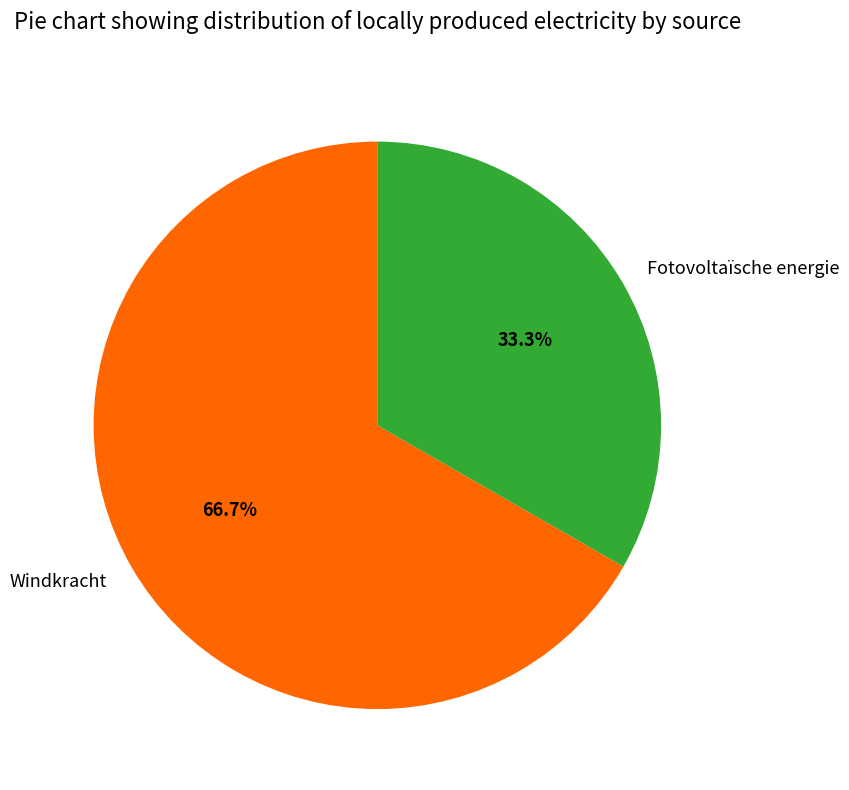

Which category has the biggest portion of the pie?

Windkracht